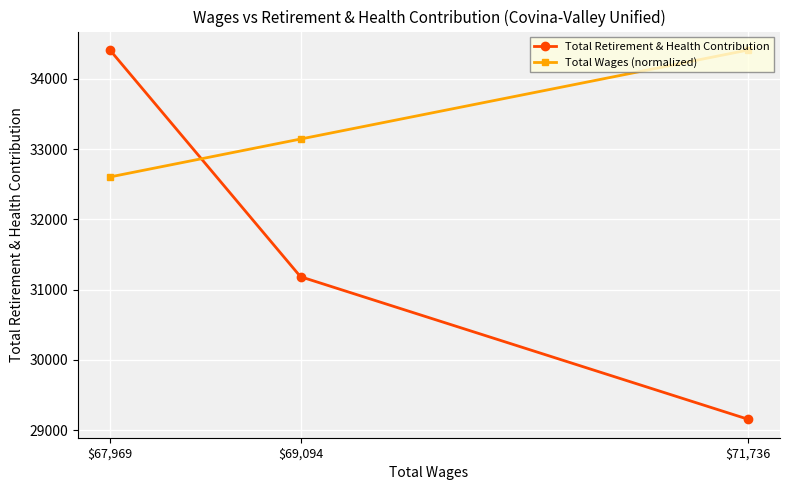

Which category has the lowest value in the Total Retirement & Health Contribution series?

$71,736